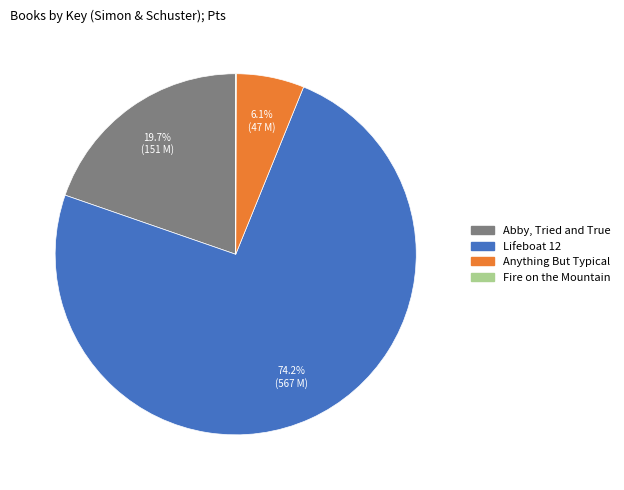

Which has a higher value, Abby, Tried and True or Lifeboat 12?

Lifeboat 12